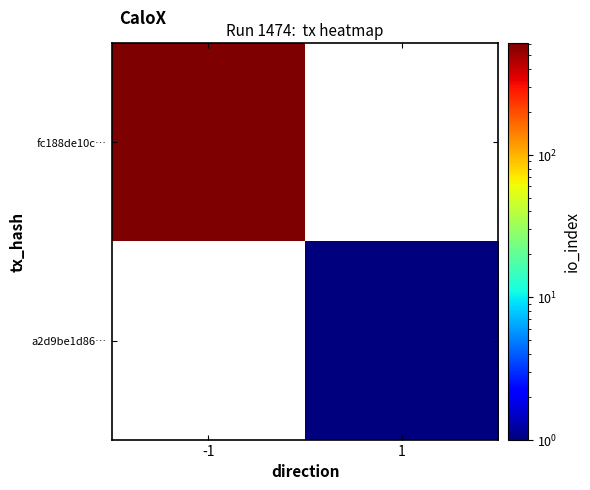

Reading left to right, extract all data points from this chart.

fc188de10c…: -1=605	1=0
a2d9be1d86…: -1=0	1=1